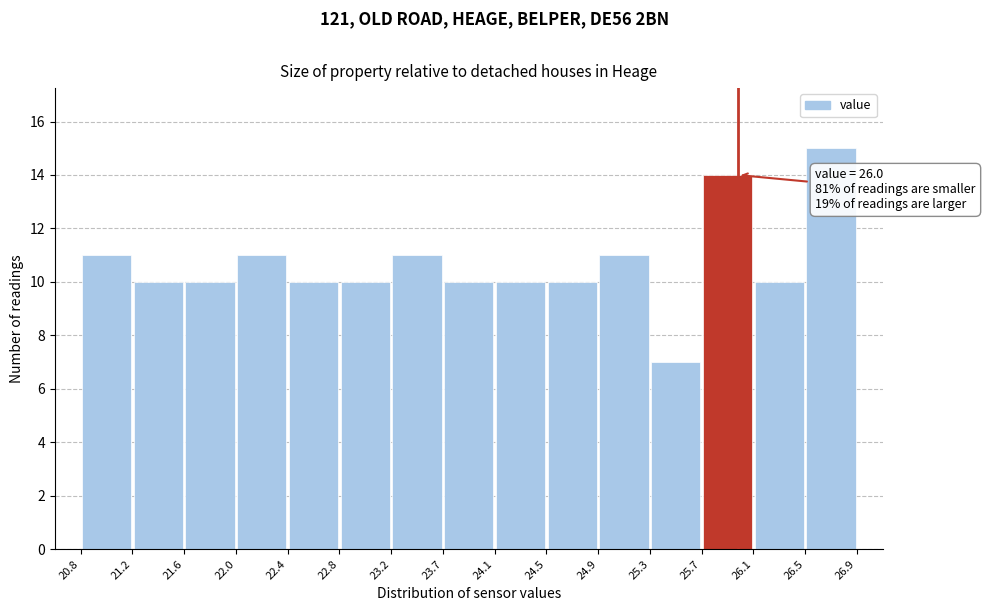

Over which range of the x-axis is the bar tallest?

26.5 to 26.9